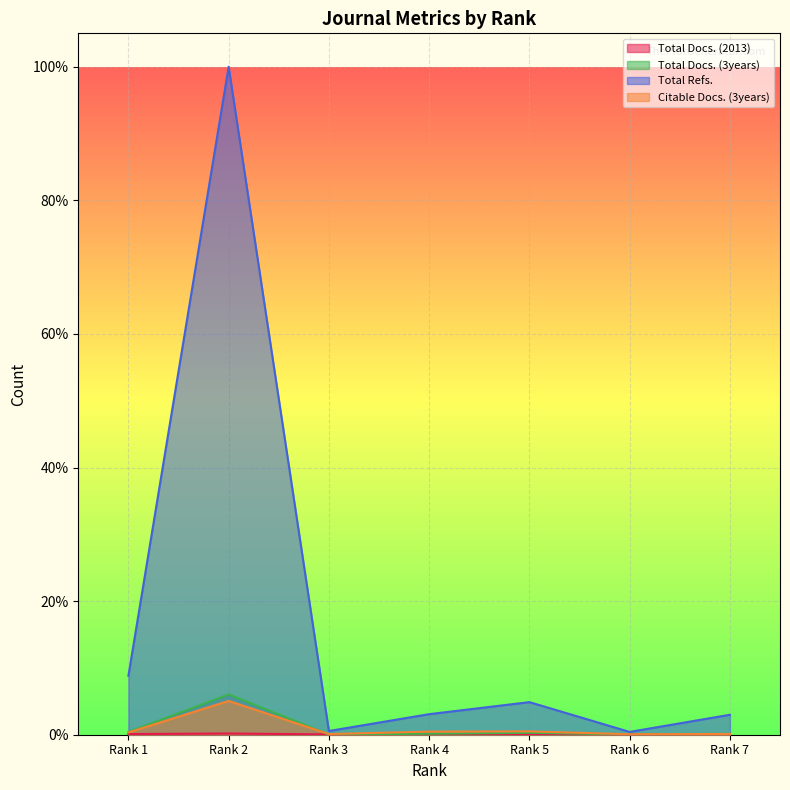

In Citable Docs. (3years), how many points are higher than both neighbors (excluding endpoints)?

2